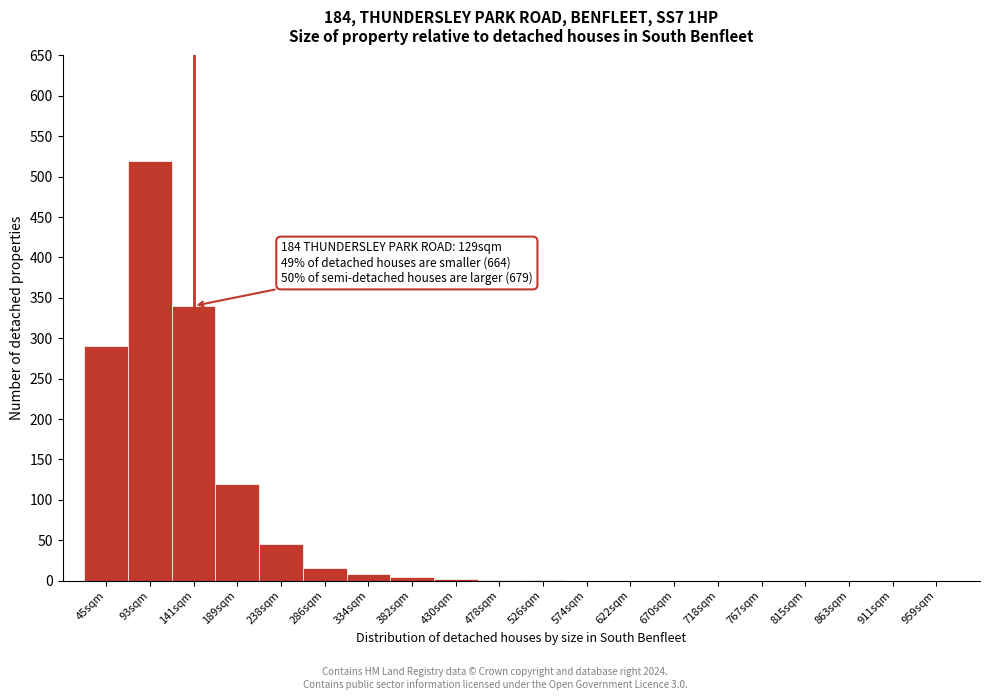

What is the sum of all values?

1346